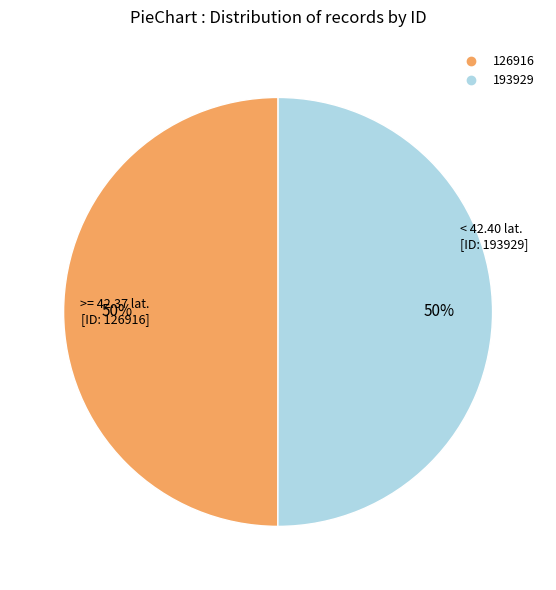

Is it true that 126916 is 59% of the pie?

False